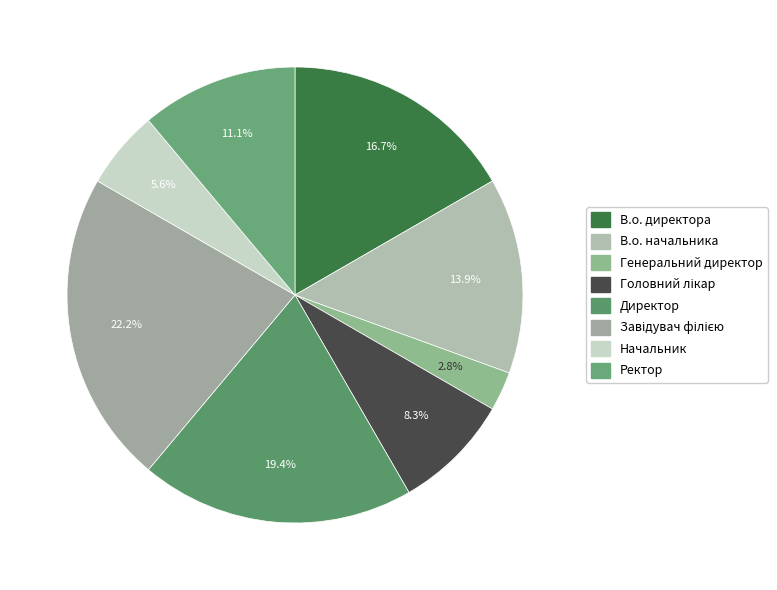

Which has a higher value, Генеральний директор or Ректор?

Ректор